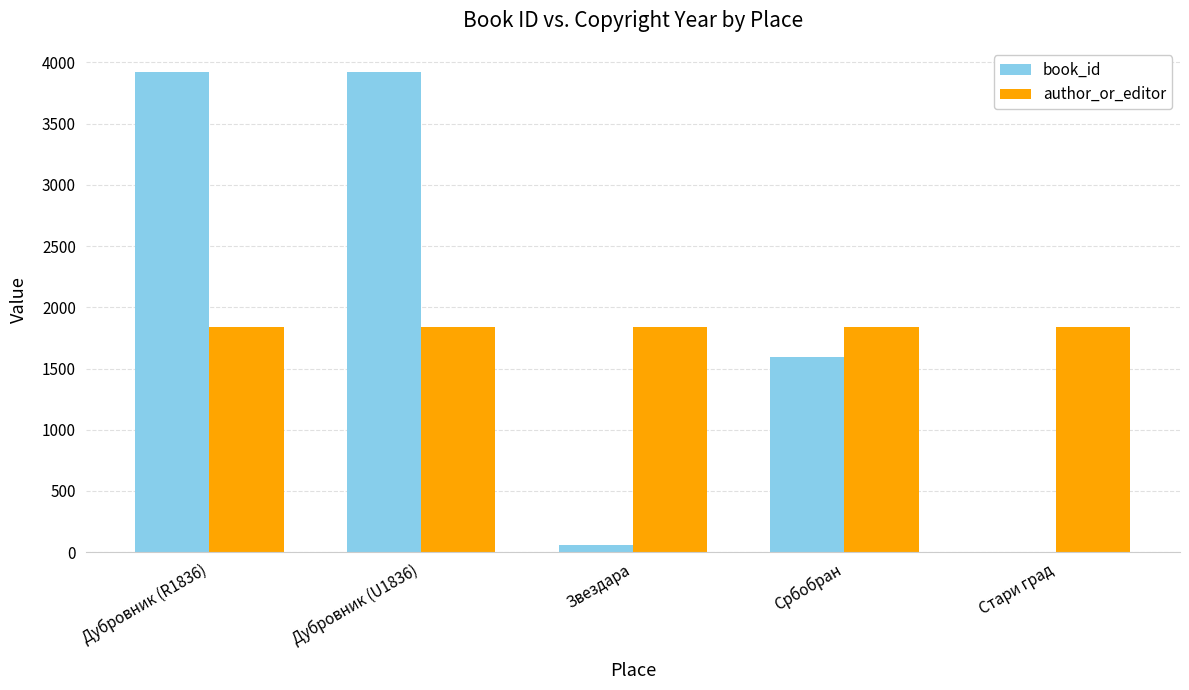

What is the spread (max minus min) of values at Србобран?

245